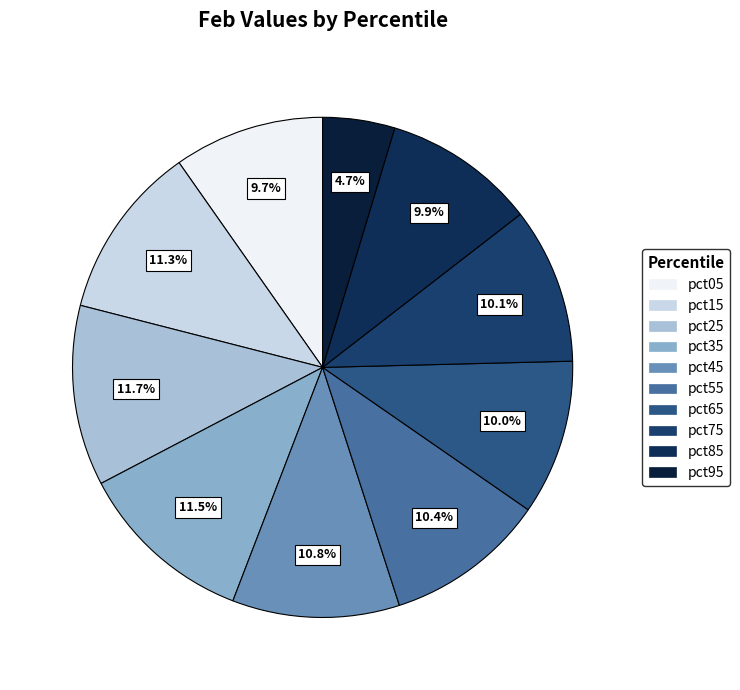

Do pct05 and pct95 together represent more than half of the pie?

No